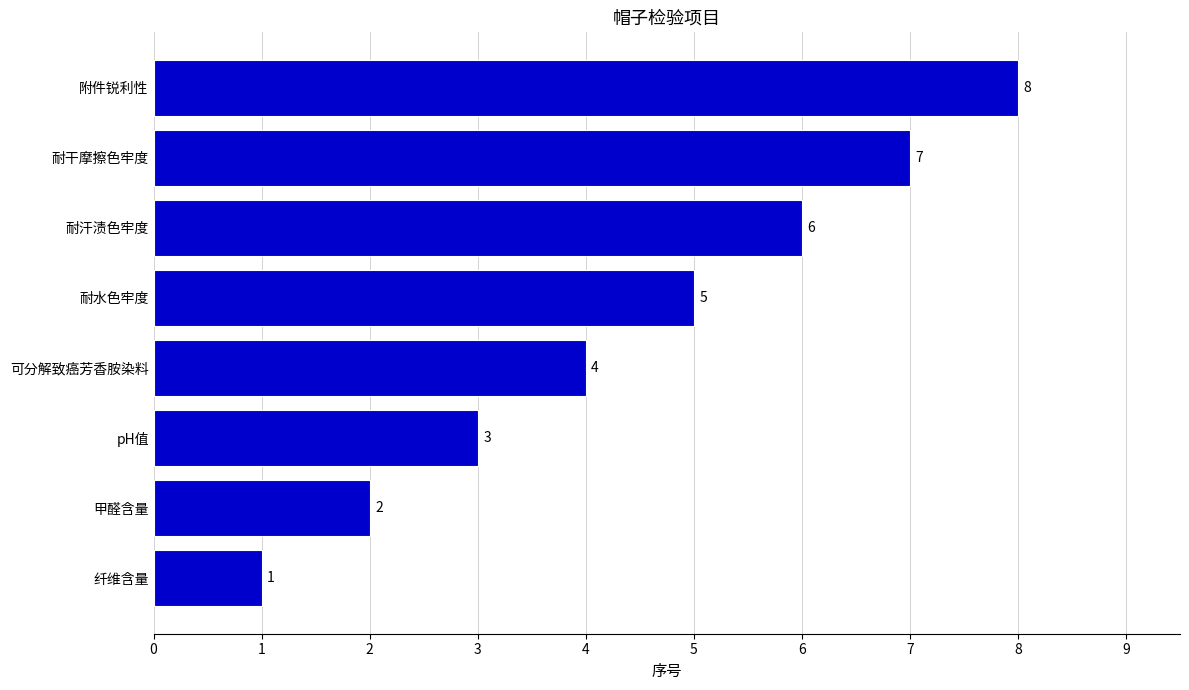

What is the minimum value shown in the chart?

1